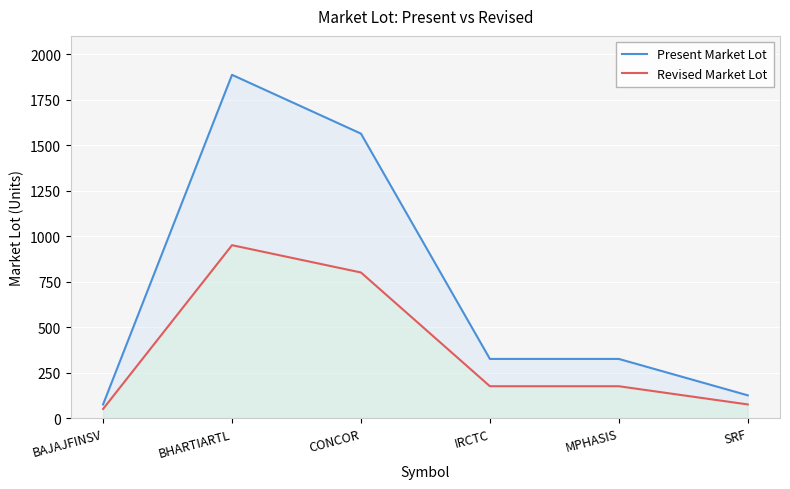

List the labels in order of Revised Market Lot value, smallest first.

BAJAJFINSV, SRF, IRCTC, MPHASIS, CONCOR, BHARTIARTL